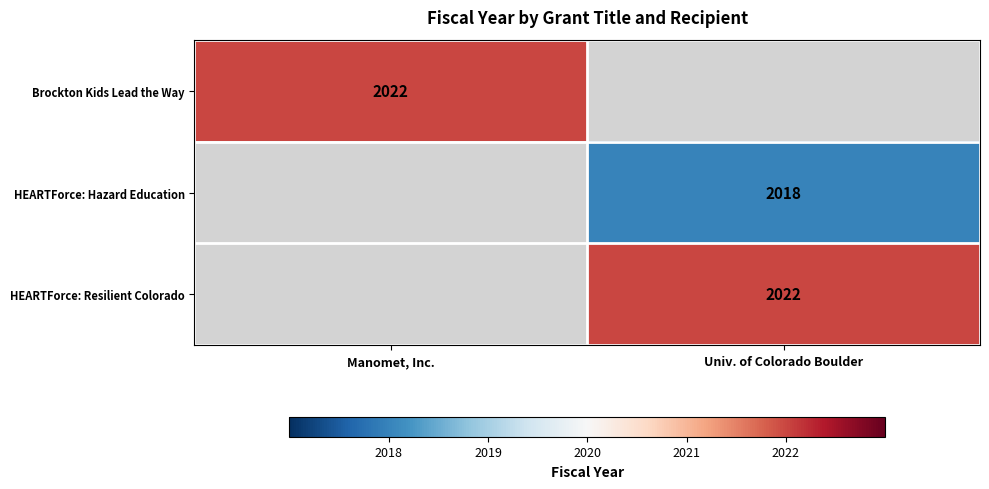

True or false: HEARTForce: Resilient Colorado has a value of 1179.7 at Univ. of Colorado Boulder.

False